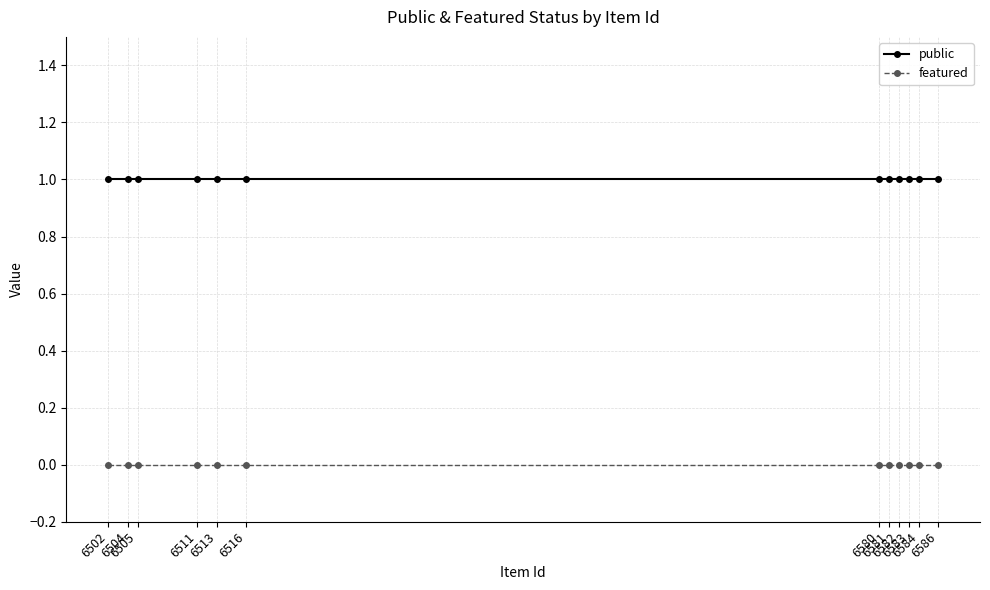

True or false: public has a value of 0 at 6516.

False